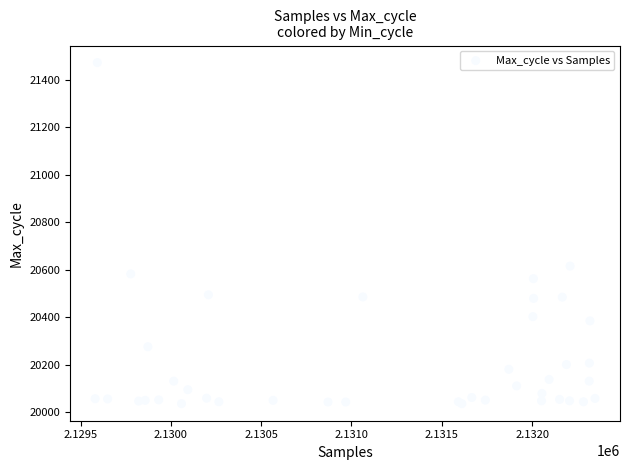

What Y value in the scatter plot is closest to 20754?

20615